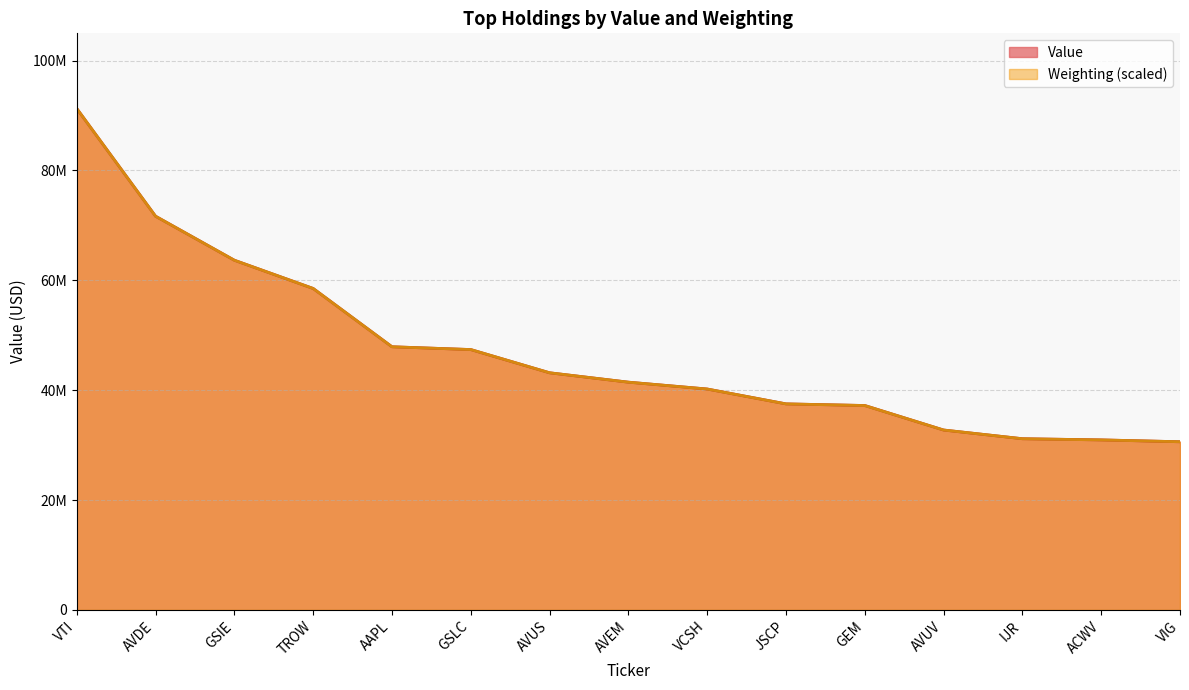

At how many categories does at least one series exceed 49999168?

4